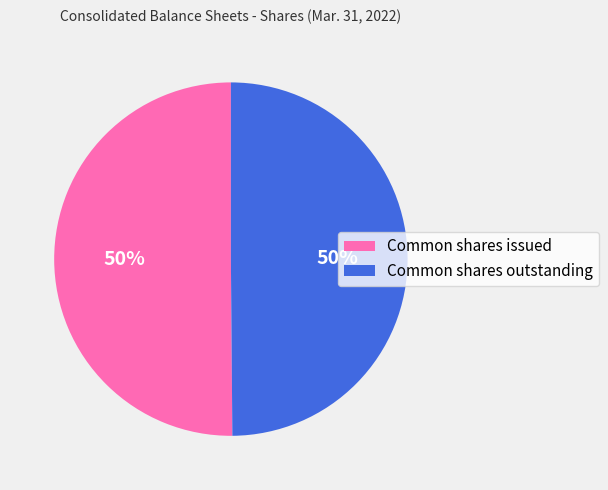

How many slices are in this pie chart?

2